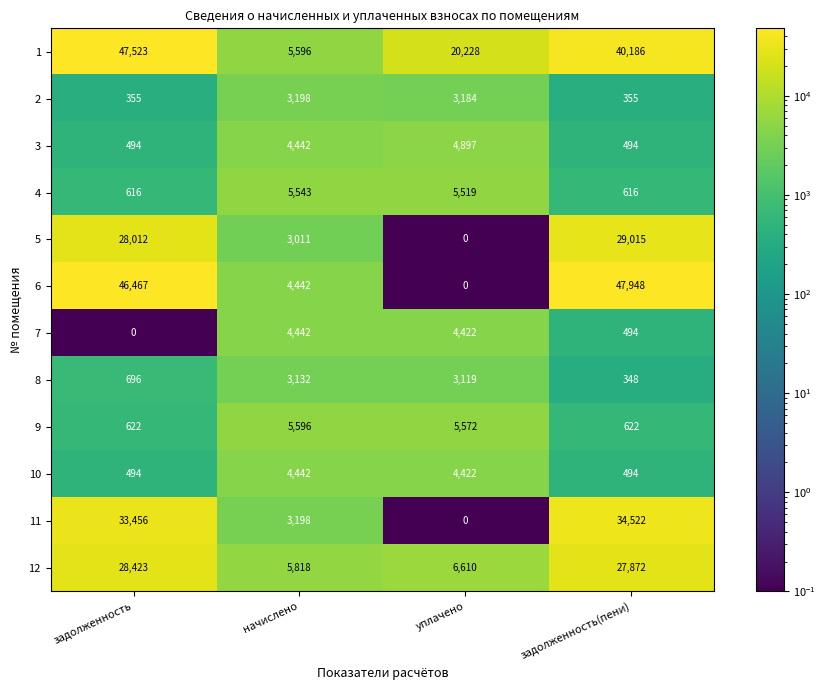

What is the greatest value displayed?

47948